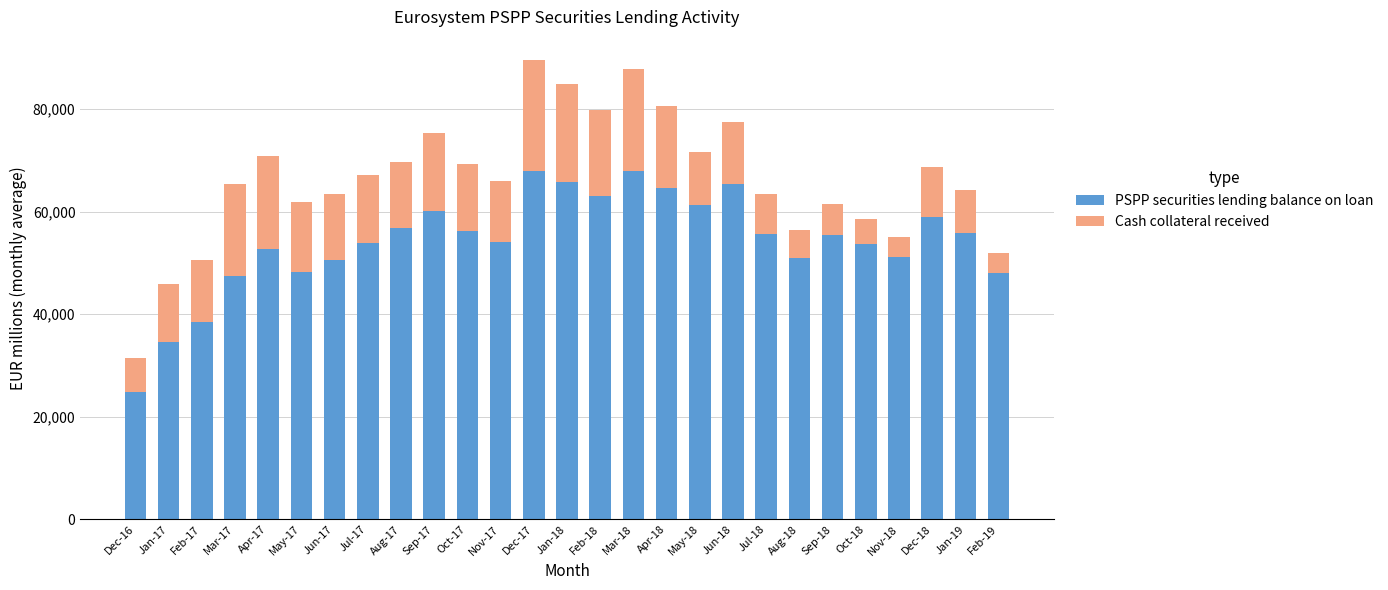

Is it true that PSPP securities lending balance on loan equals 67961 at Mar-18?

True